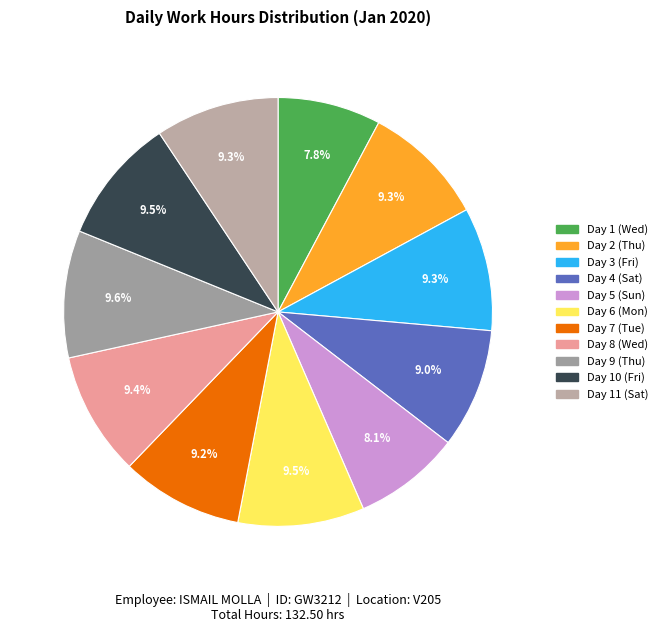

Count the number of slices in the pie.

11